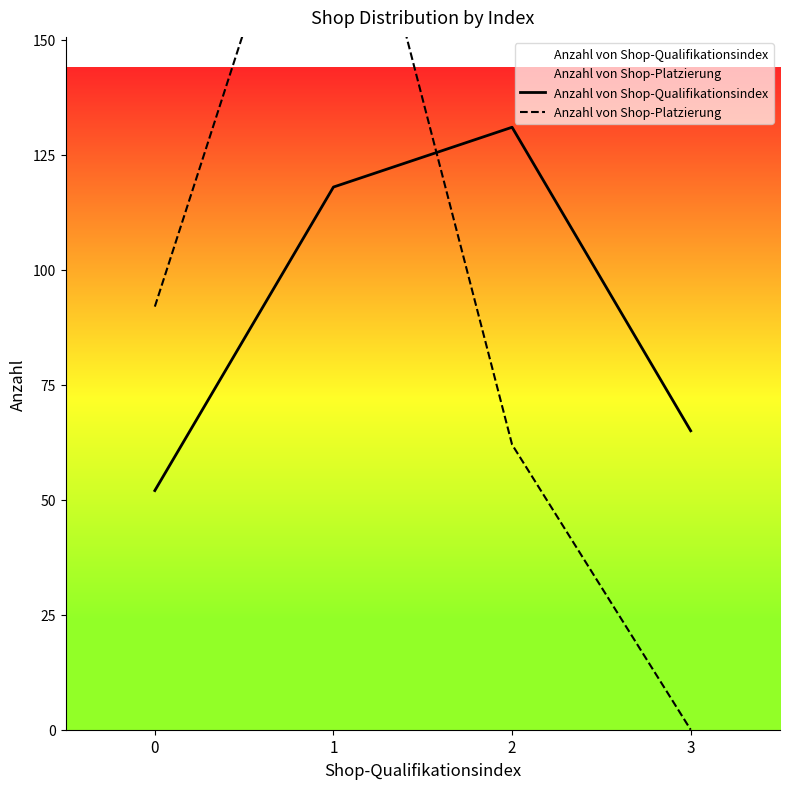

How many data points in Anzahl von Shop-Qualifikationsindex are less than 118?

2